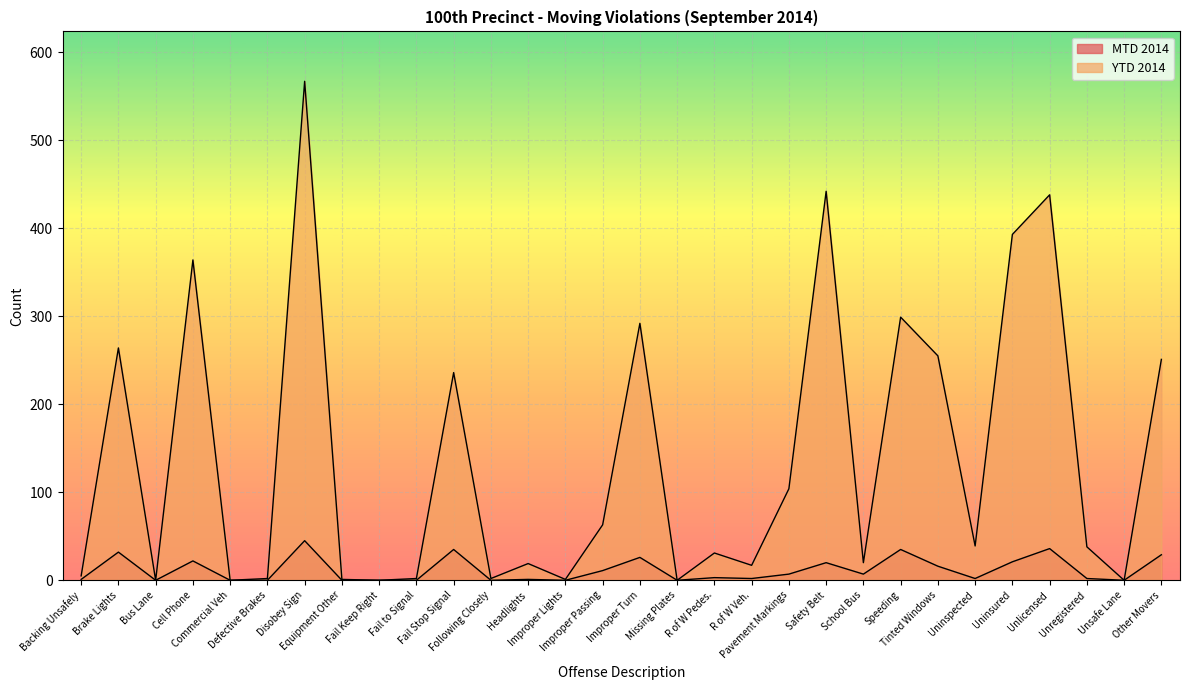

What are all the series names shown in the legend?

MTD 2014, YTD 2014